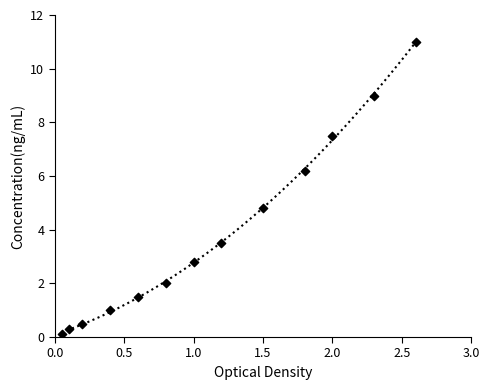

What is the range of Y values (max minus min)?

10.9